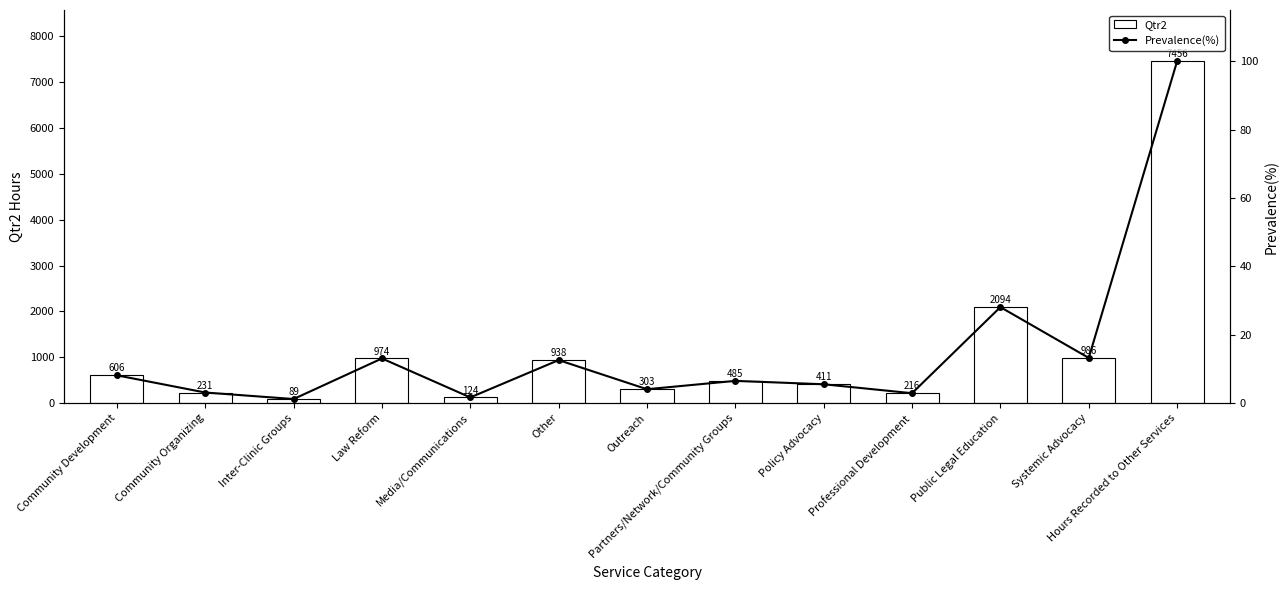

The Qtr2 series shows 231.0 at Community Organizing. True or false?

True